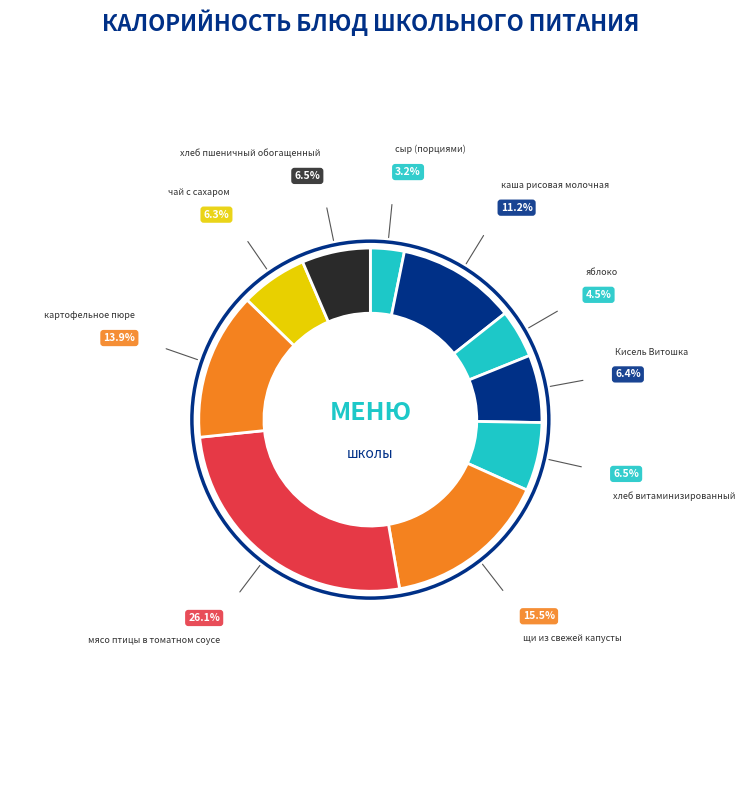

How many segments does this pie chart have?

10